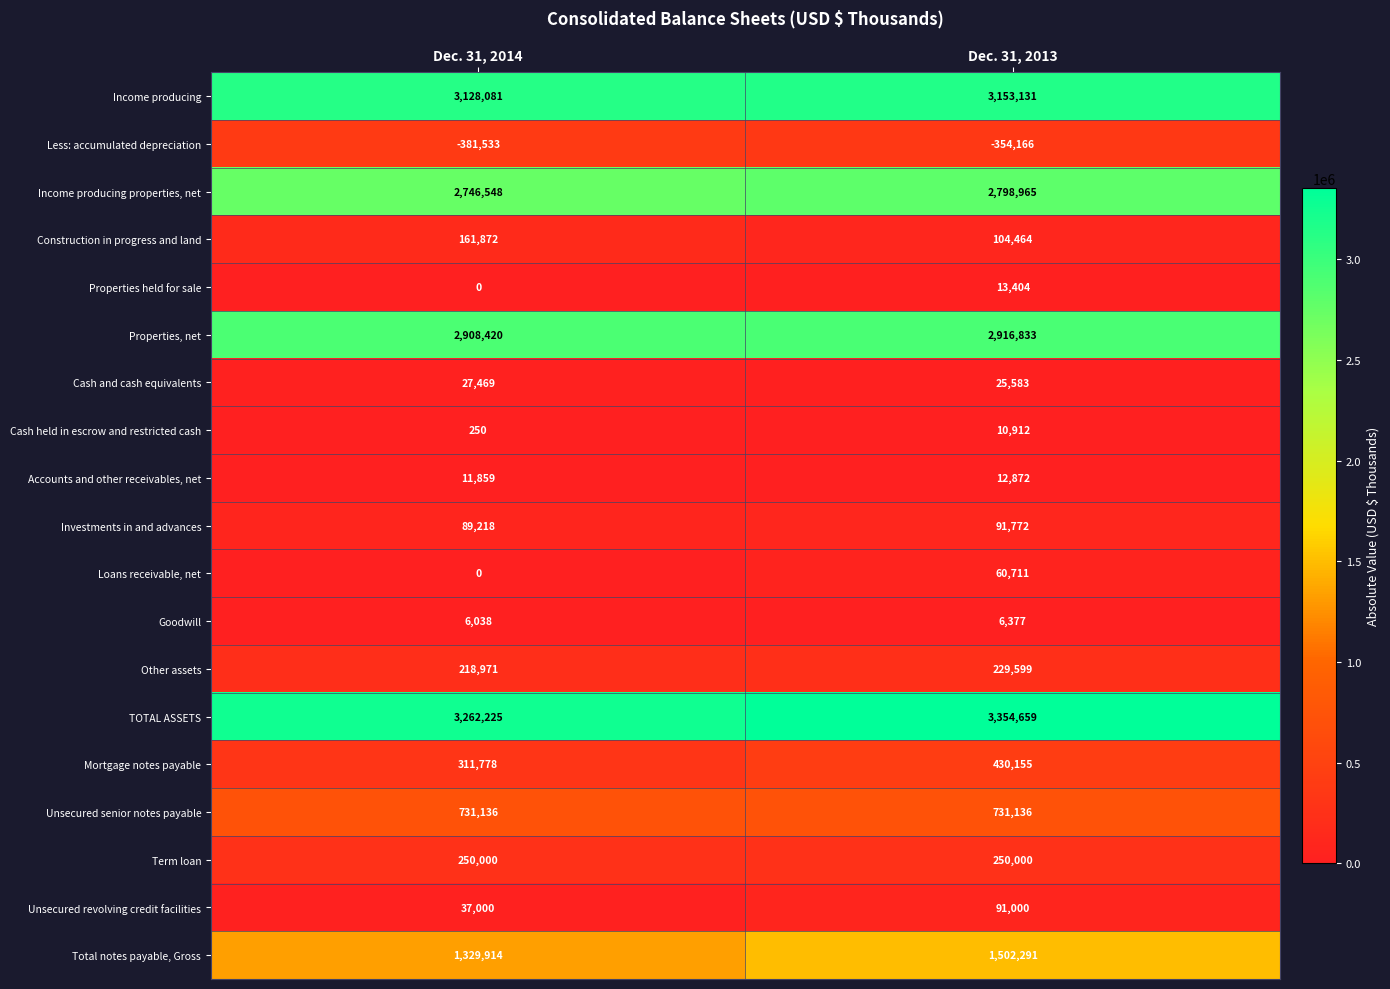

List the labels in order of Properties, net value, largest first.

Dec. 31, 2013, Dec. 31, 2014